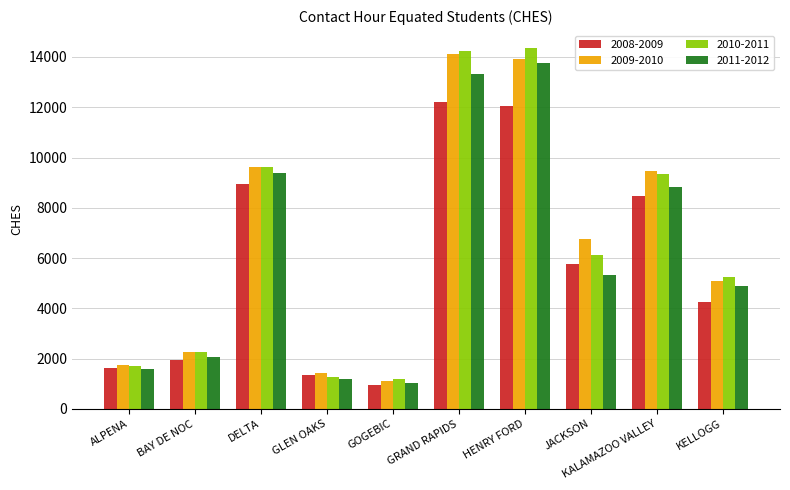

What position from the left is KELLOGG?

10